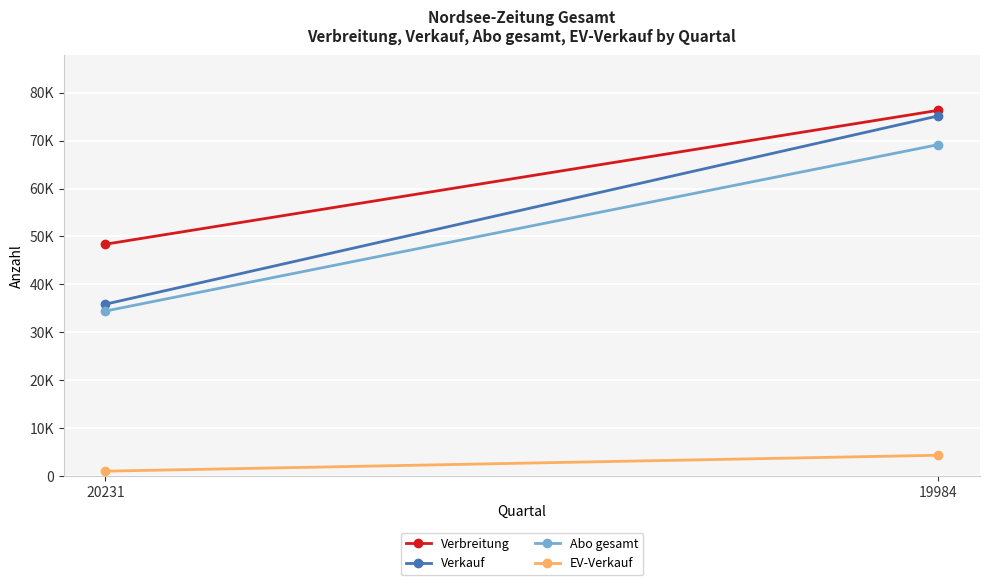

Reading right to left, what are all the values shown in this chart?

Verbreitung: 76322	48380
Verkauf: 75162	35864
Abo gesamt: 69165	34428
EV-Verkauf: 4338	1018